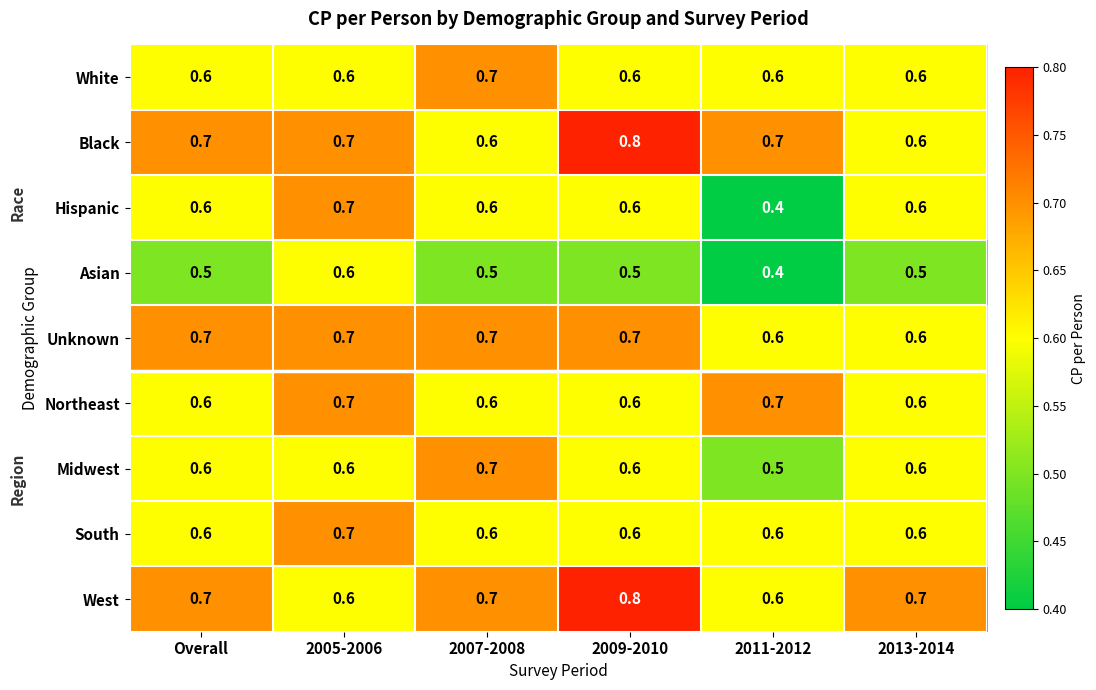

How many Unknown values are between 0 and 1?

6